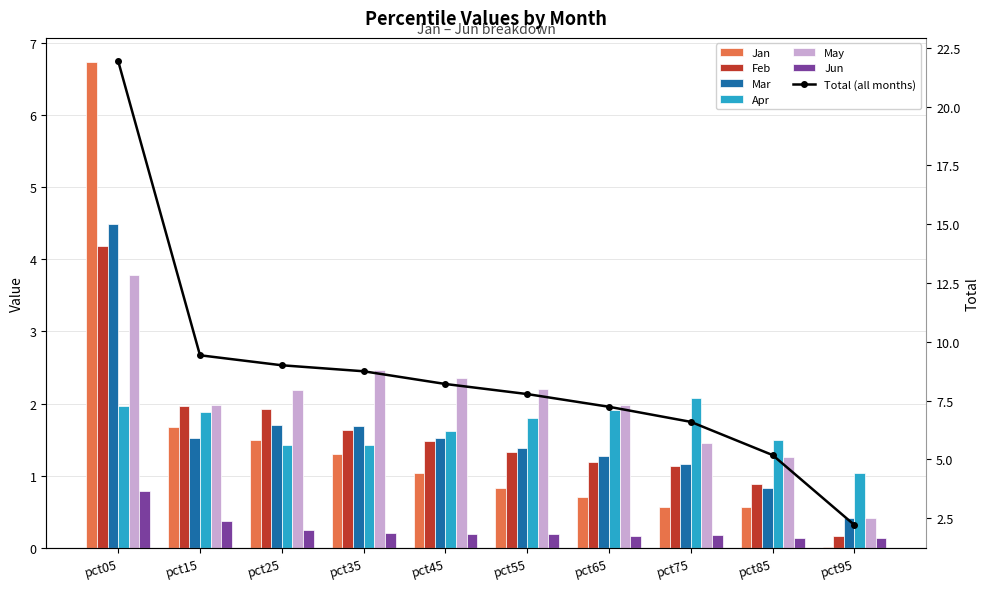

What is the value of the Feb bar at the 9th from the left?

0.9